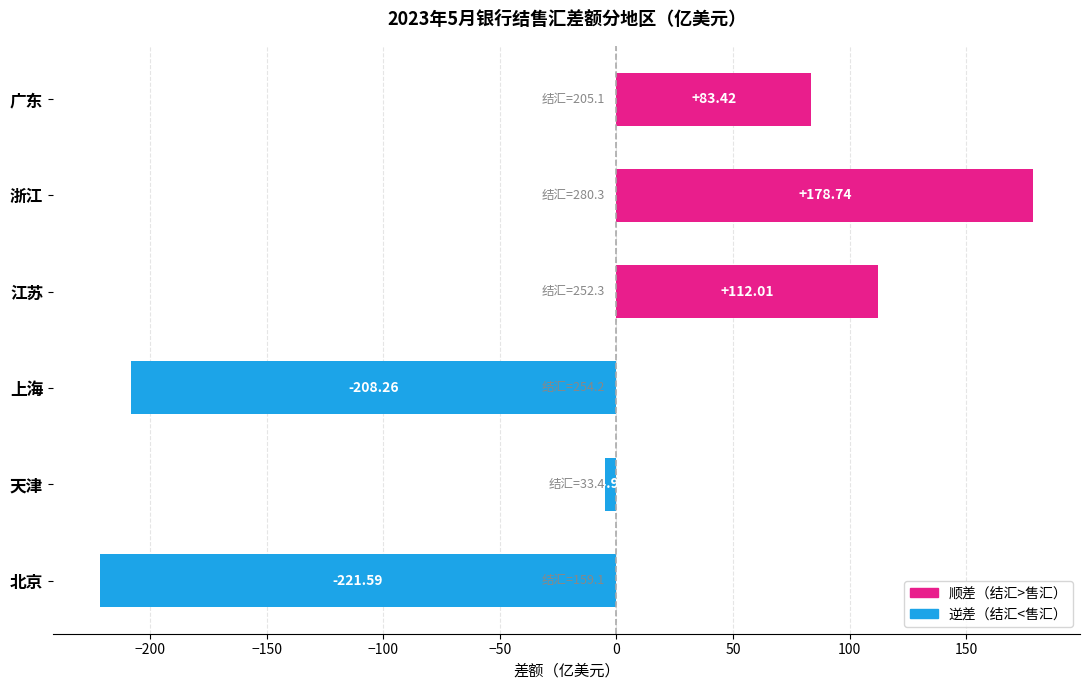

Rank the categories by value from highest to lowest.

浙江, 江苏, 广东, 天津, 上海, 北京